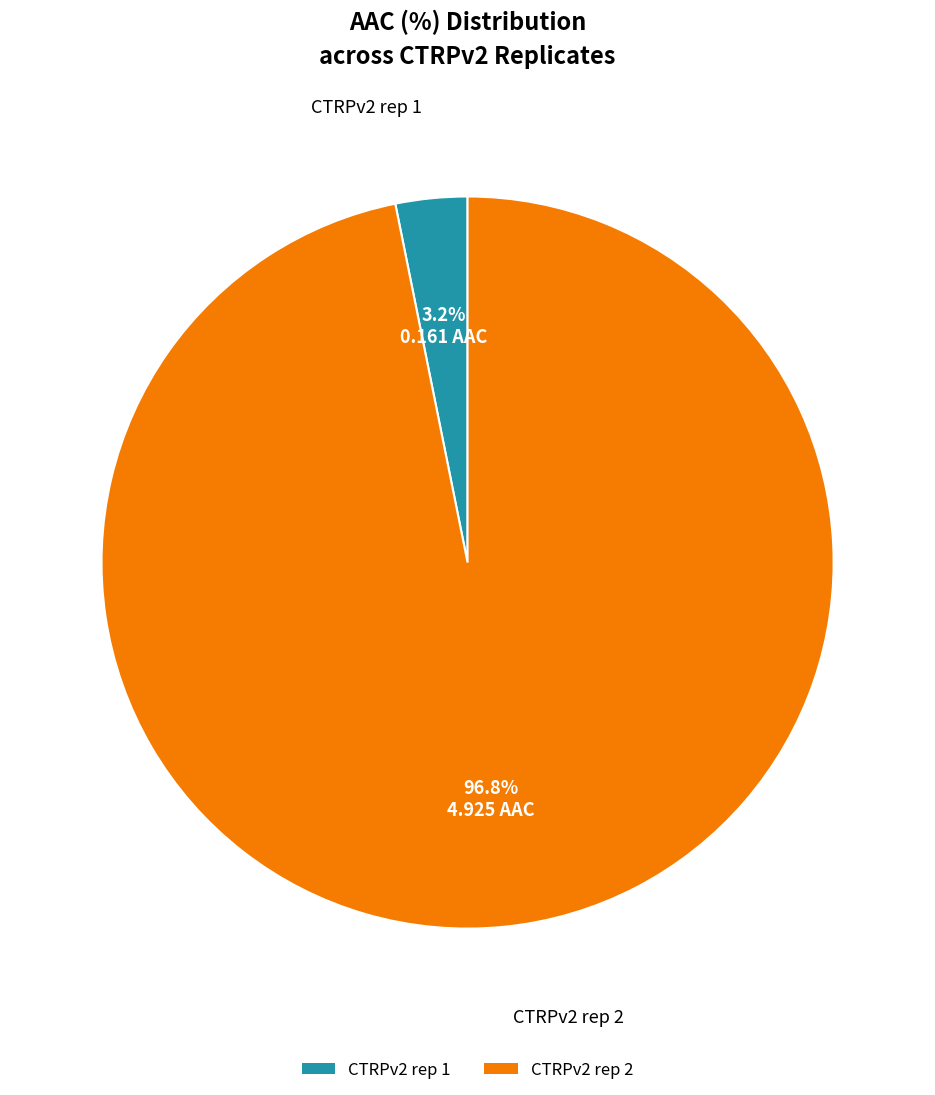

Is there any slice that represents more than half of the pie?

Yes